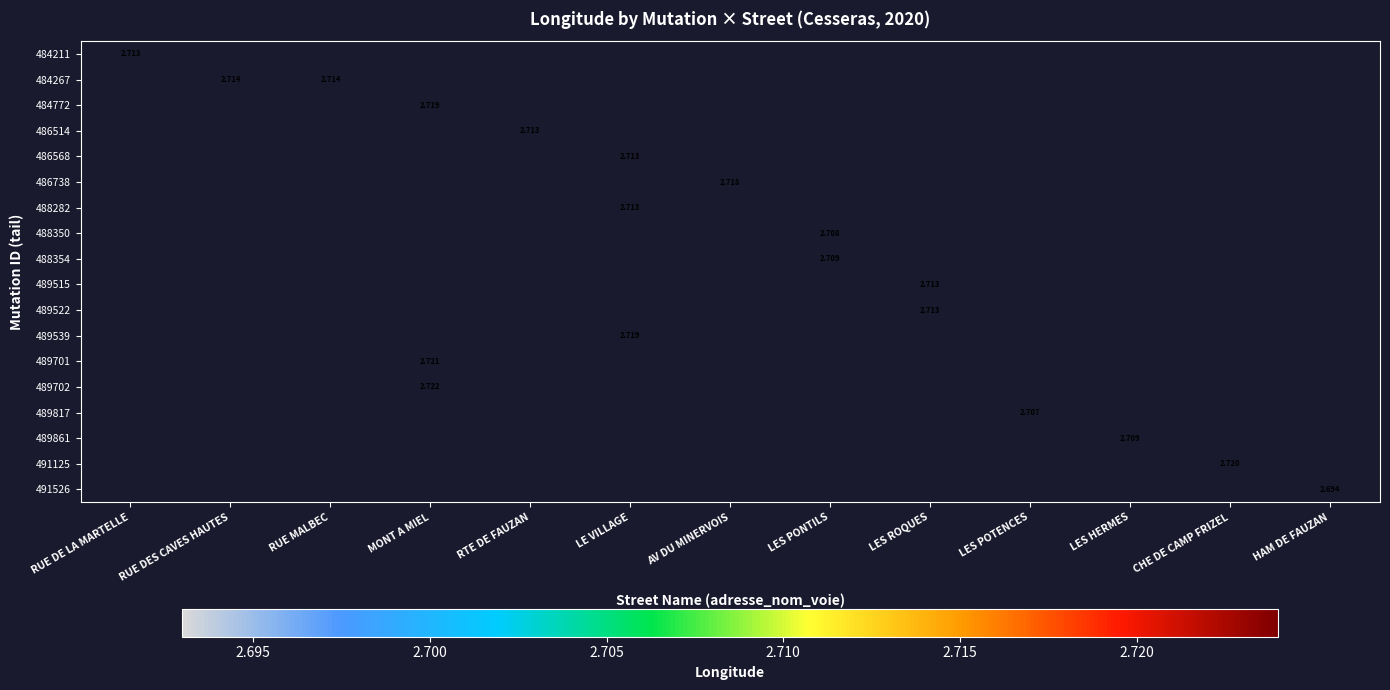

Which label corresponds to the largest value in the chart?

MONT A MIEL